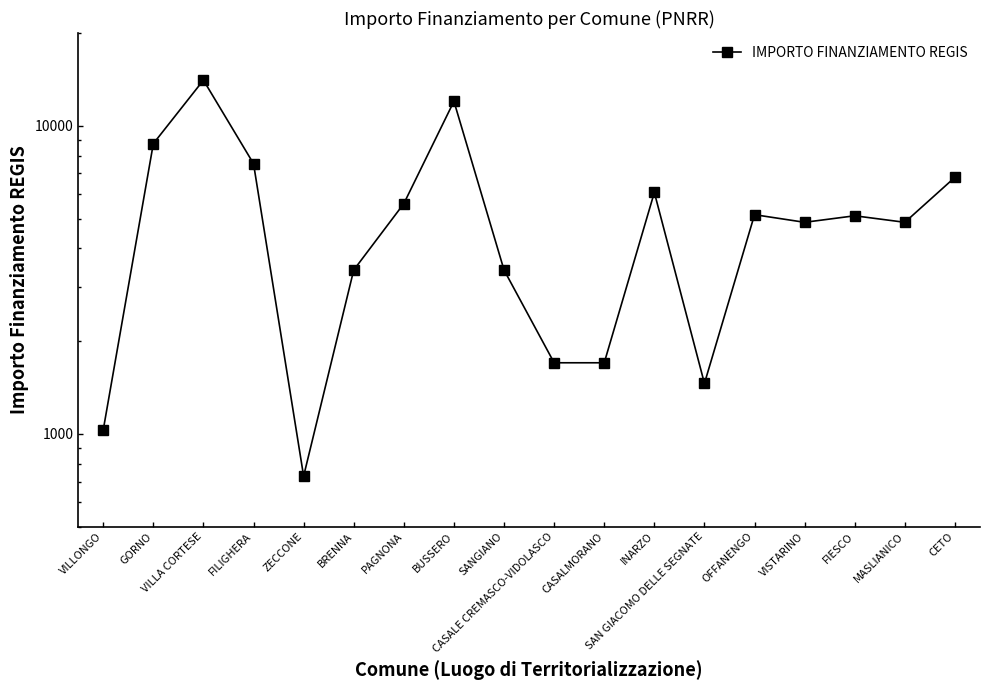

The value at FILIGHERA is 7533. True or false?

True